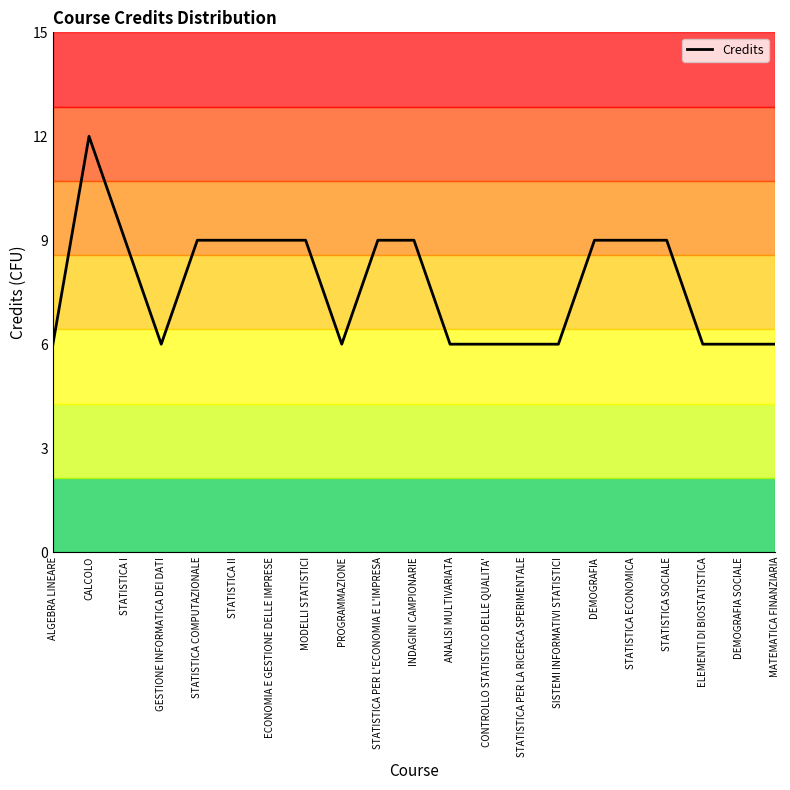

What value does the data have at DEMOGRAFIA?

9